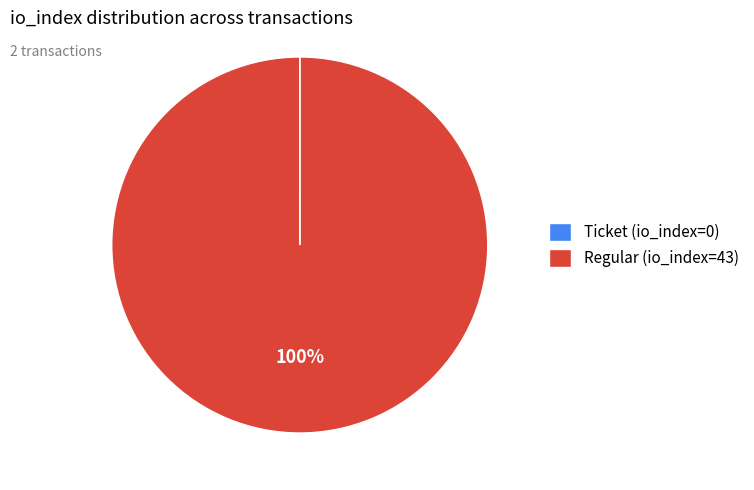

To the nearest percent, what percentage of the pie is Regular (io_index=43)?

100%